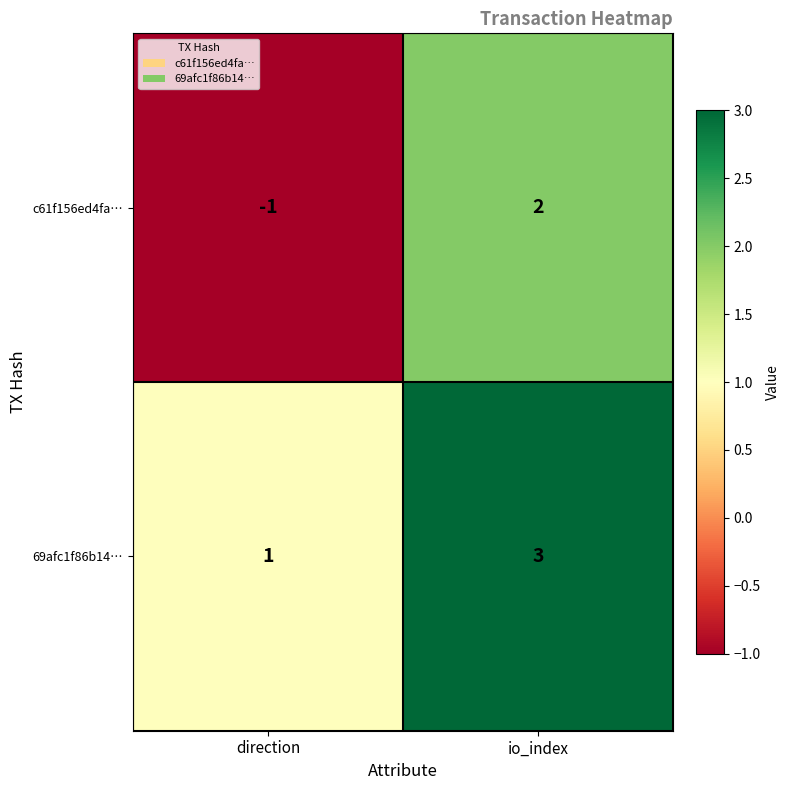

At which category is the sum across all series the highest?

io_index